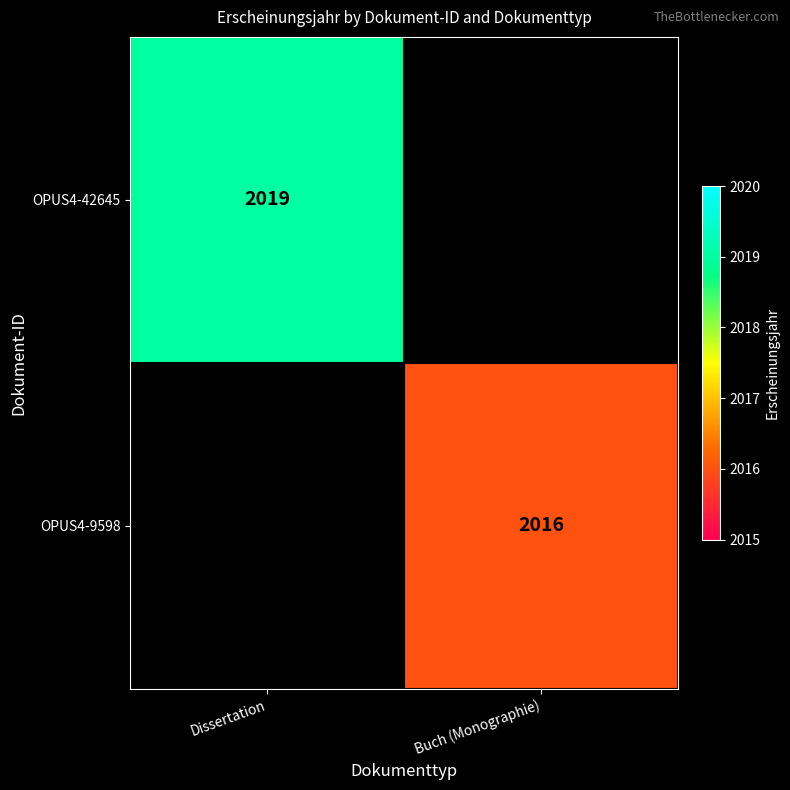

At how many categories does at least one series exceed 2017?

1